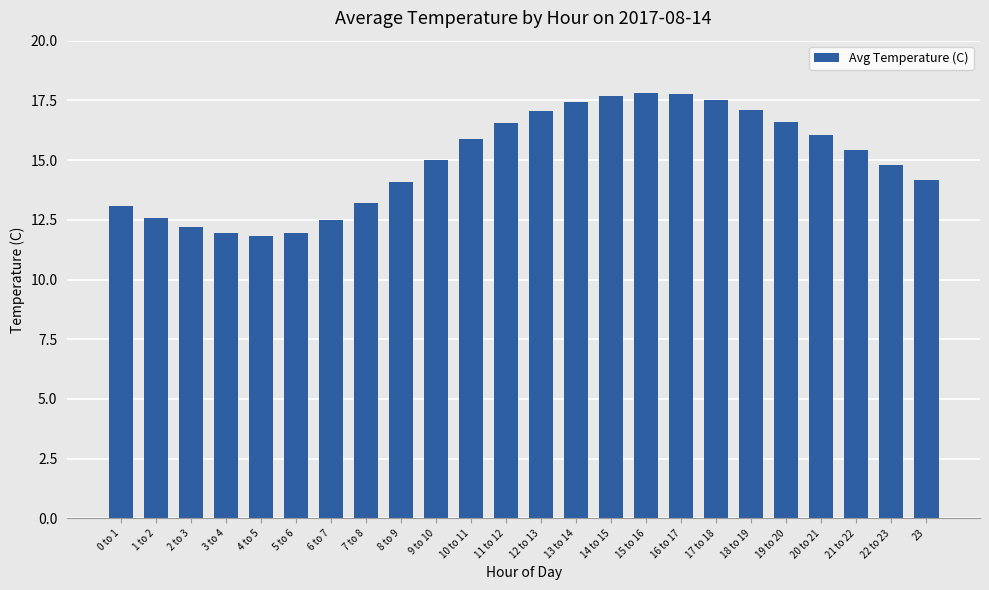

Is it true that the value at 3 to 4 is 11.9?

True